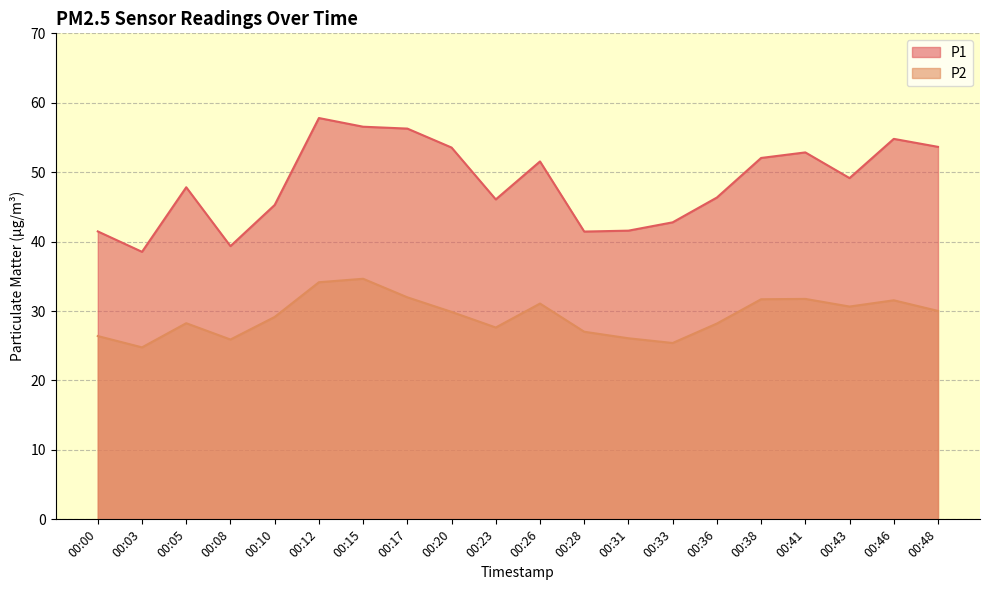

What is the difference between the highest and lowest values at 00:08?

13.5